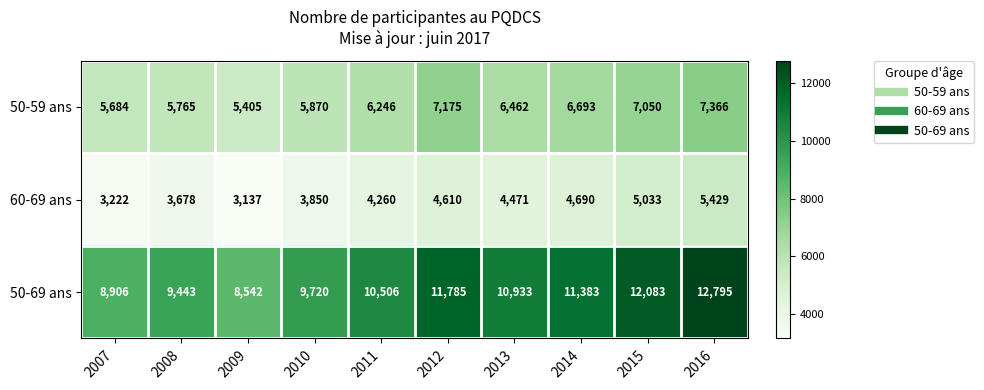

Rank the series at 2011 from highest to lowest value.

50-69 ans, 50-59 ans, 60-69 ans